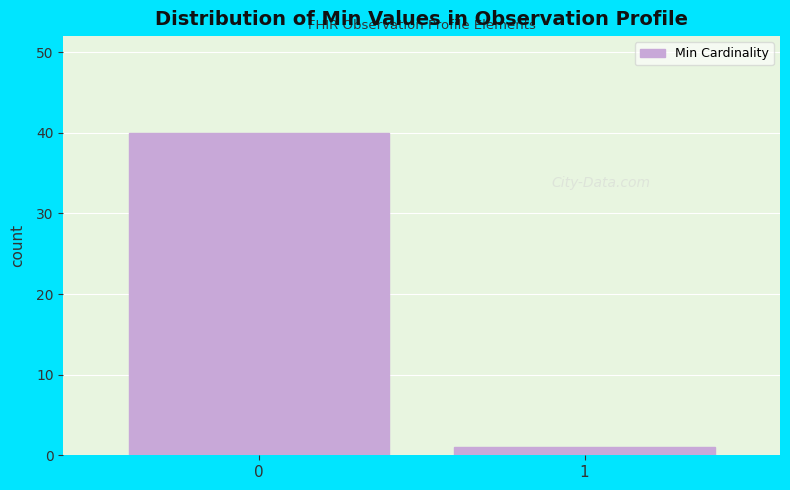

Reading left to right, what are all the values shown in this chart?

40	1